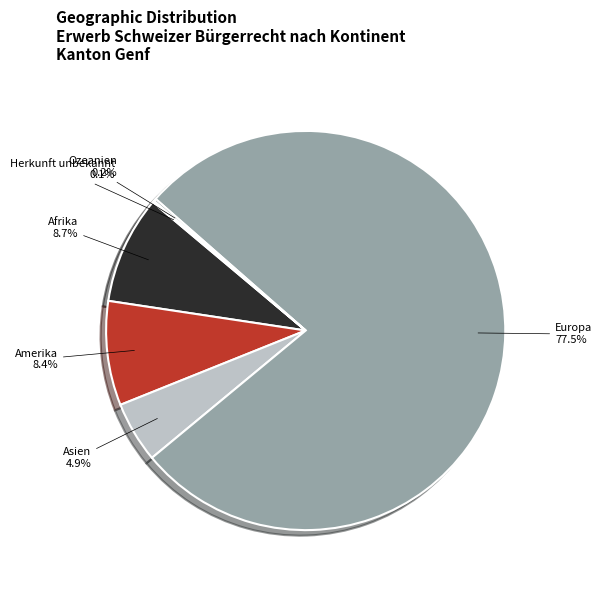

What portion of the pie excludes Afrika?

91.3%